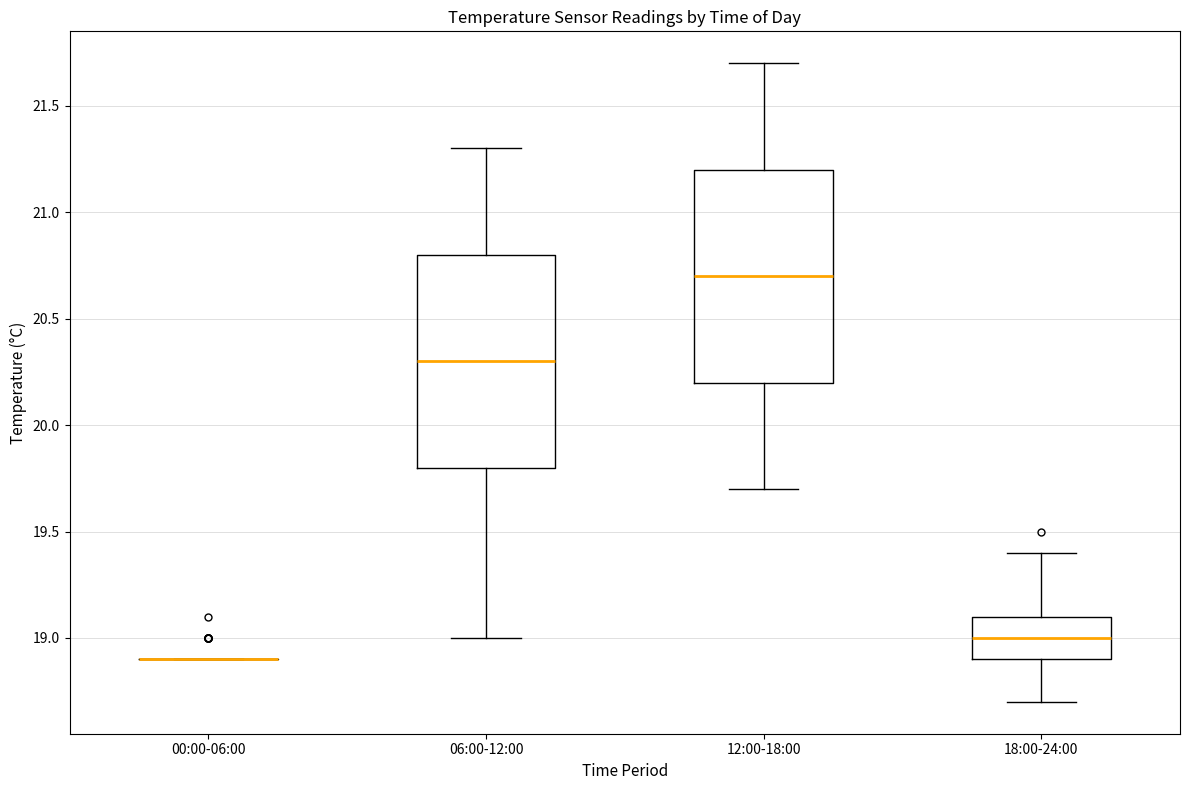

Reading left to right, transcribe this box plot: for each box, give where its median line is, the range the box spans, and where its two whiskers end, as read against the y-axis. The values are not printed on the chart, so give them approximately, as read against the axis.

00:00-06:00: box collapsed to a line at 18.9, whiskers 18.9 to 18.9
06:00-12:00: median 20.3, box 19.8 to 20.8, whiskers 19.0 to 21.3
12:00-18:00: median 20.7, box 20.2 to 21.2, whiskers 19.7 to 21.7
18:00-24:00: median 19.0, box 18.9 to 19.1, whiskers 18.7 to 19.4